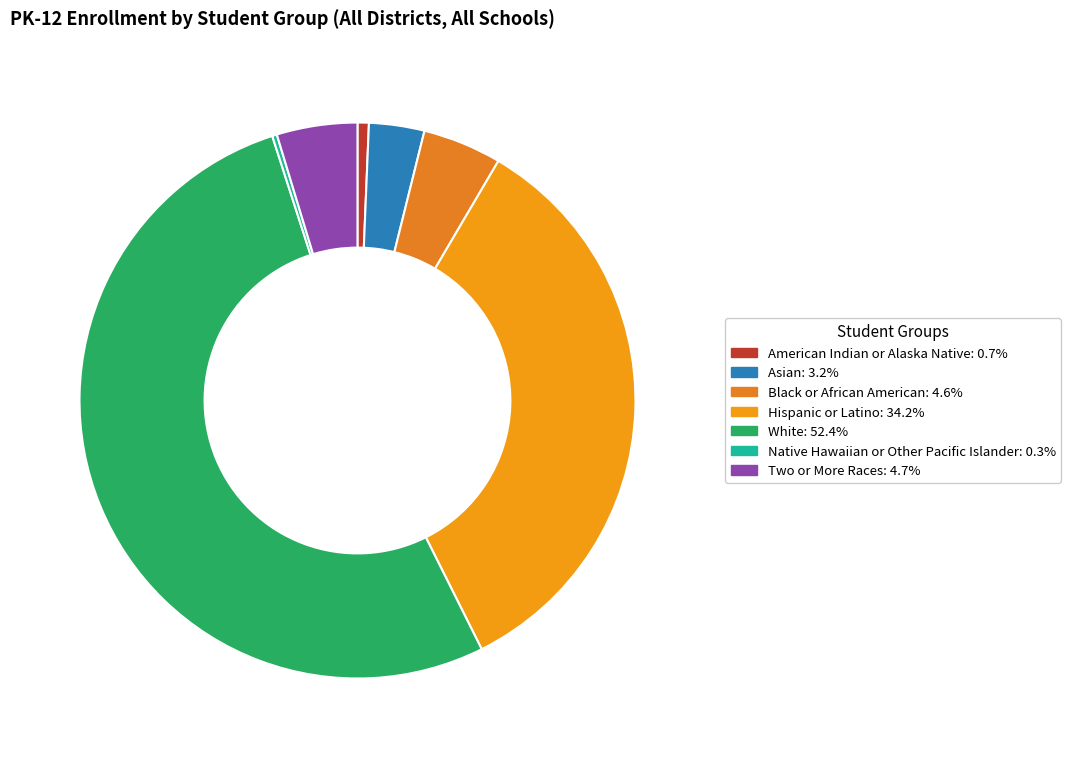

To the nearest percent, what percentage of the pie is American Indian or Alaska Native?

1%